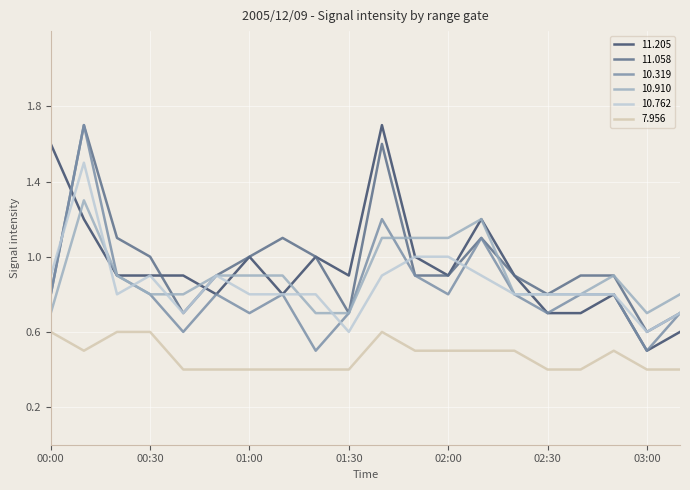

True or false: 10.762 and 7.956 cross at least once.

False